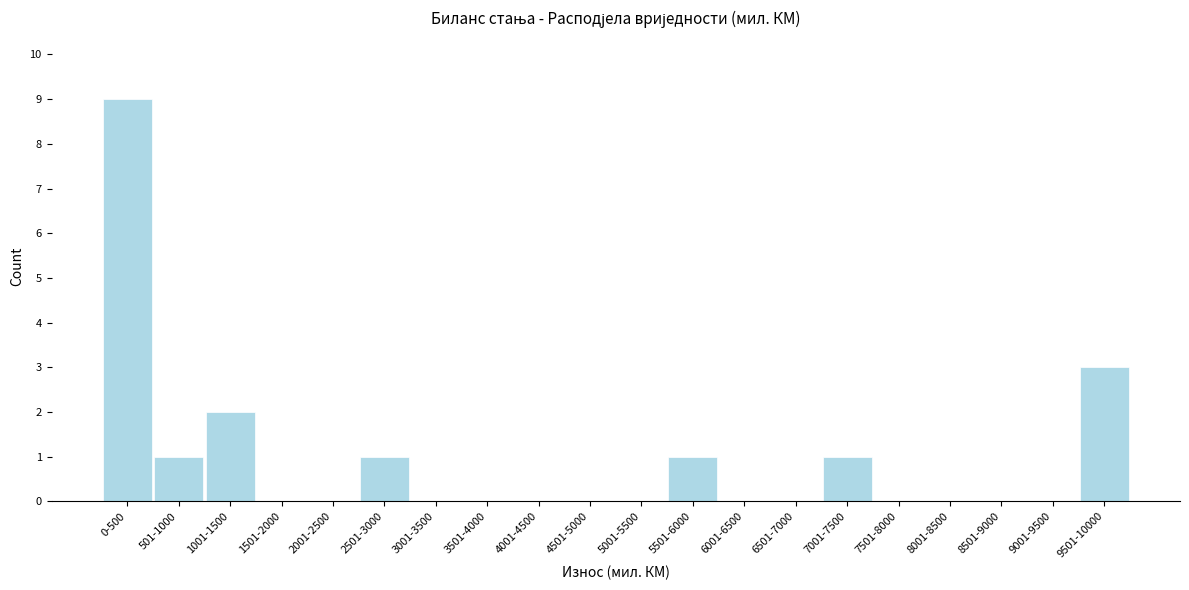

Reading left to right, extract all data points from this chart.

0-500=9	501-1000=1	1001-1500=2	1501-2000=0	2001-2500=0	2501-3000=1	3001-3500=0	3501-4000=0	4001-4500=0	4501-5000=0	5001-5500=0	5501-6000=1	6001-6500=0	6501-7000=0	7001-7500=1	7501-8000=0	8001-8500=0	8501-9000=0	9001-9500=0	9501-10000=3